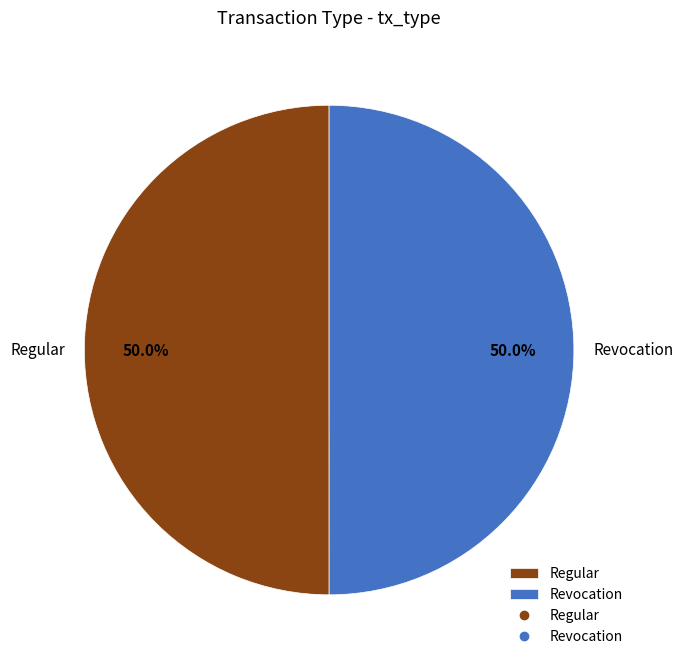

Approximately how many times larger is the value at Revocation compared to Regular?

1.0